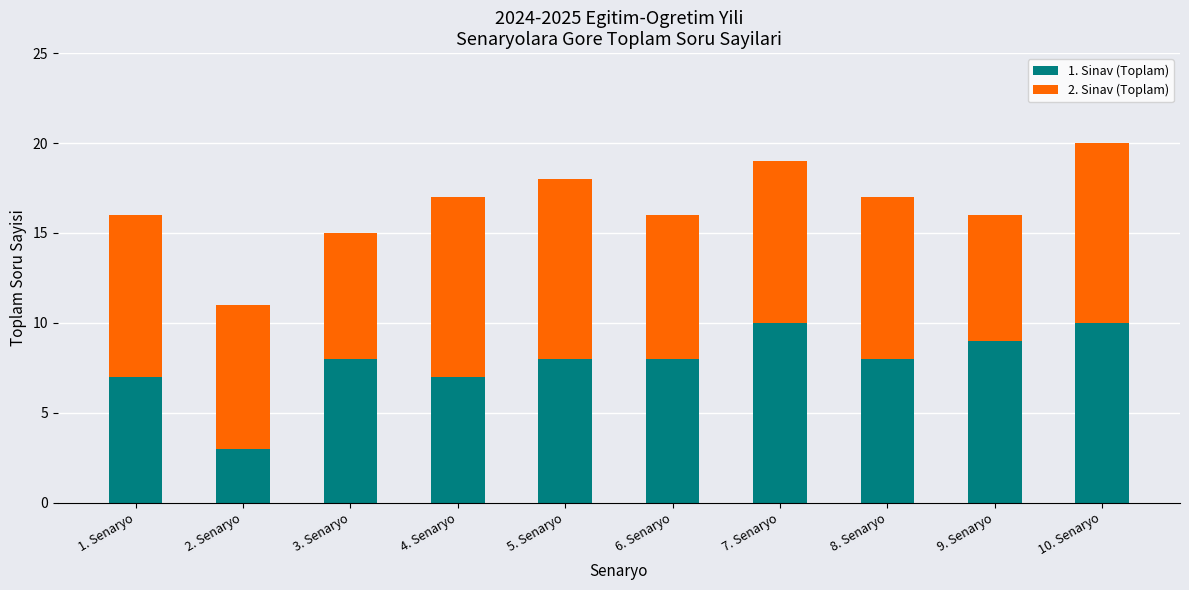

What is the approximate value of 1. Sinav (Toplam) at 4. Senaryo?

7